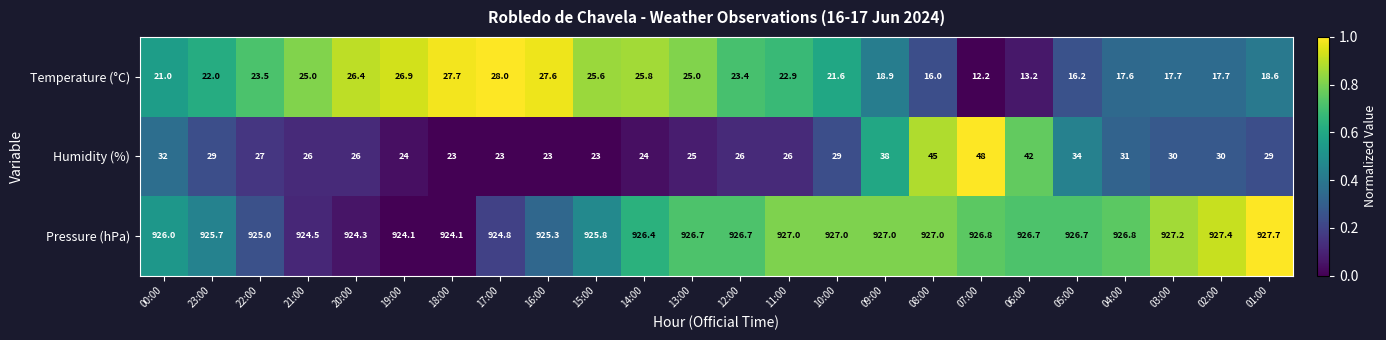

What is the sum of the Temperature (°C) values at 10:00 and 05:00?

37.8